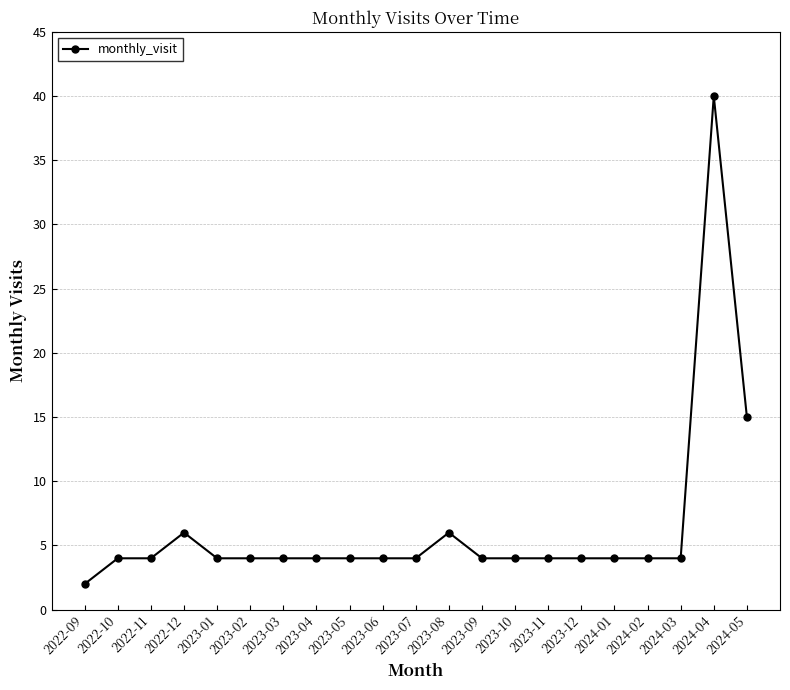

What position from the right is 2022-11?

19